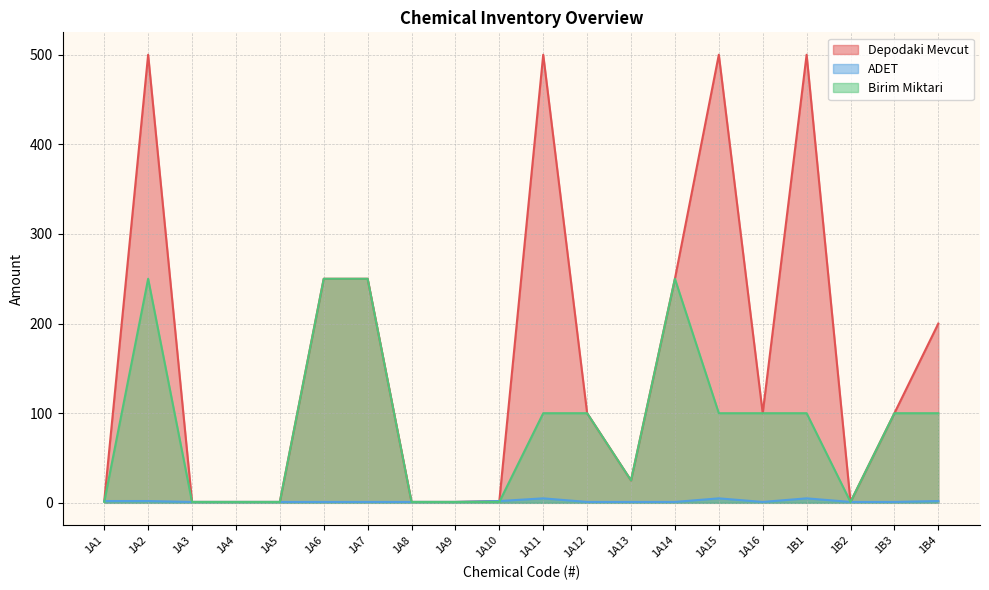

How many times do Birim Miktari and ADET cross each other?

2